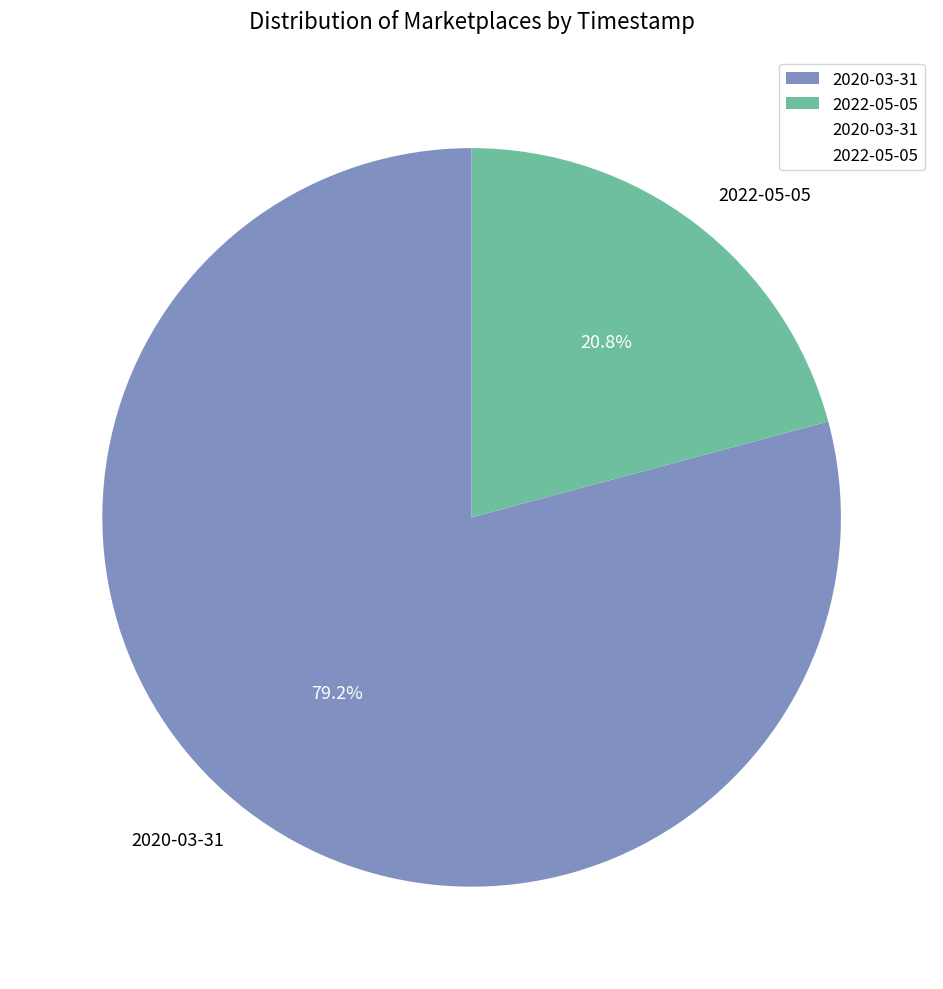

Which has a higher value, 2020-03-31 or 2022-05-05?

2020-03-31